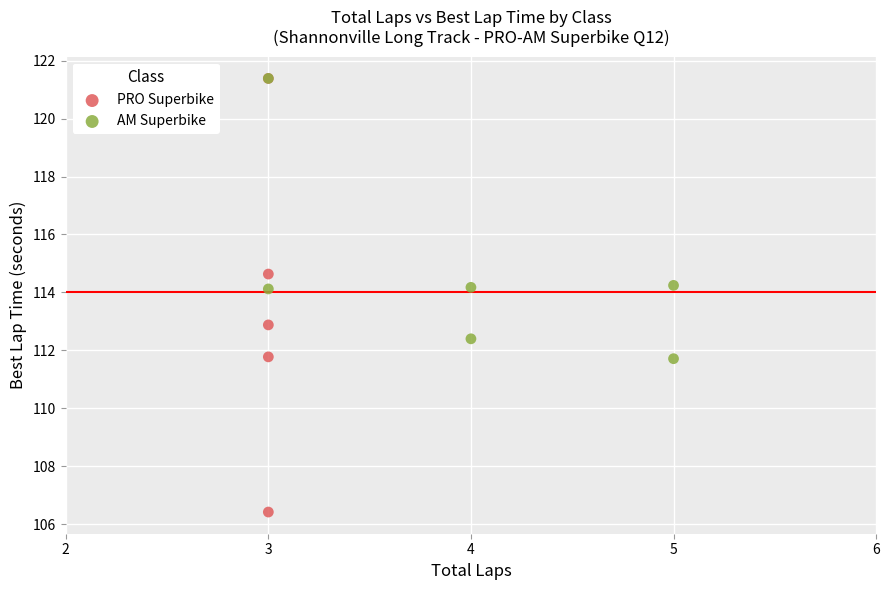

Which series contains the lowest Y value?

PRO Superbike